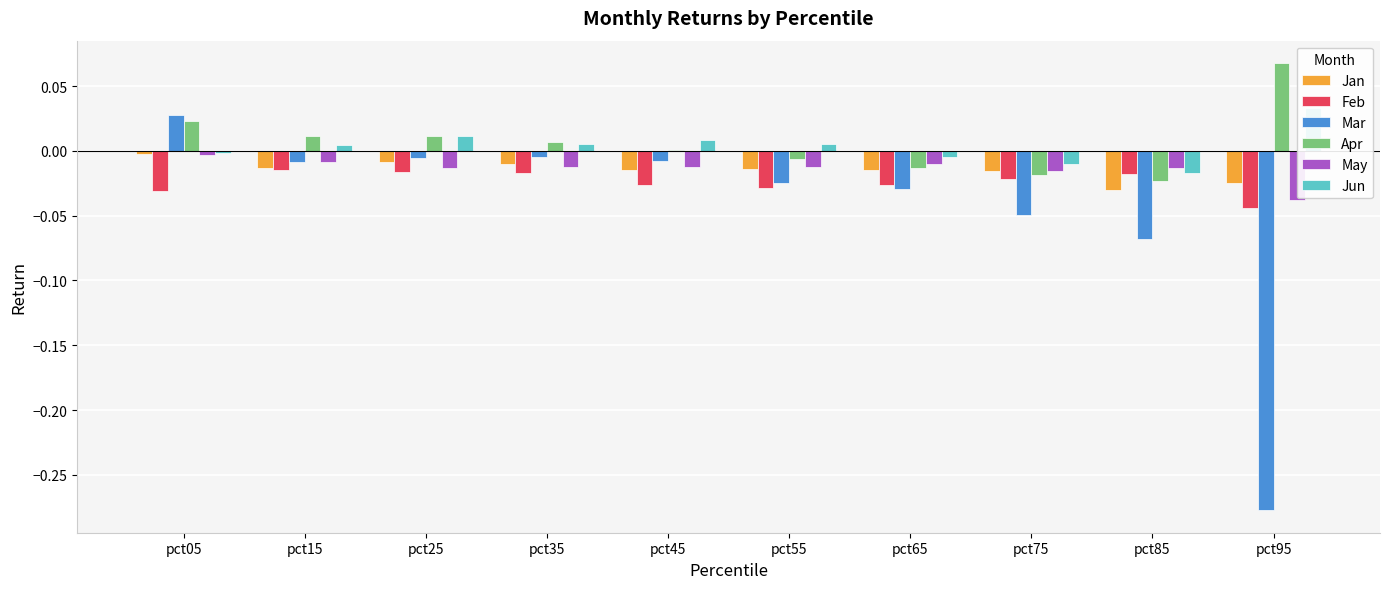

Which series changed the most between pct15 and pct35?

Apr